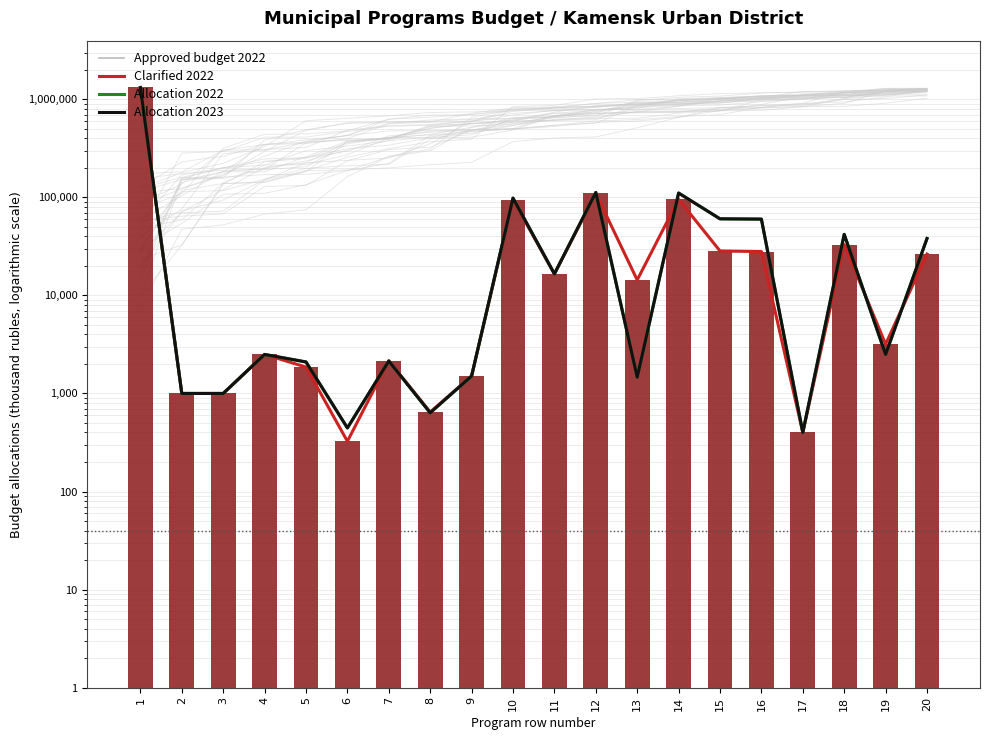

Are the bars horizontal?

No